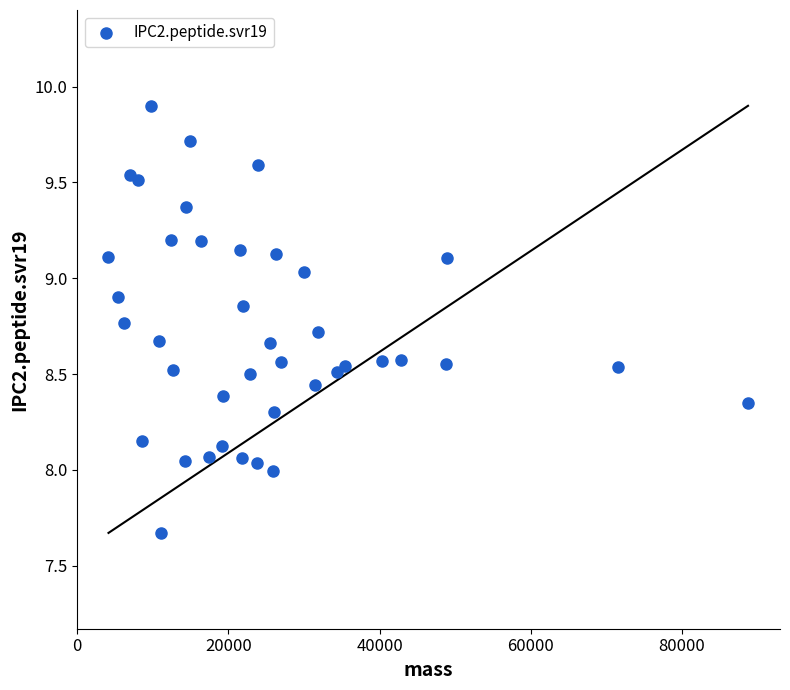

What is the range of Y values (max minus min)?

2.2